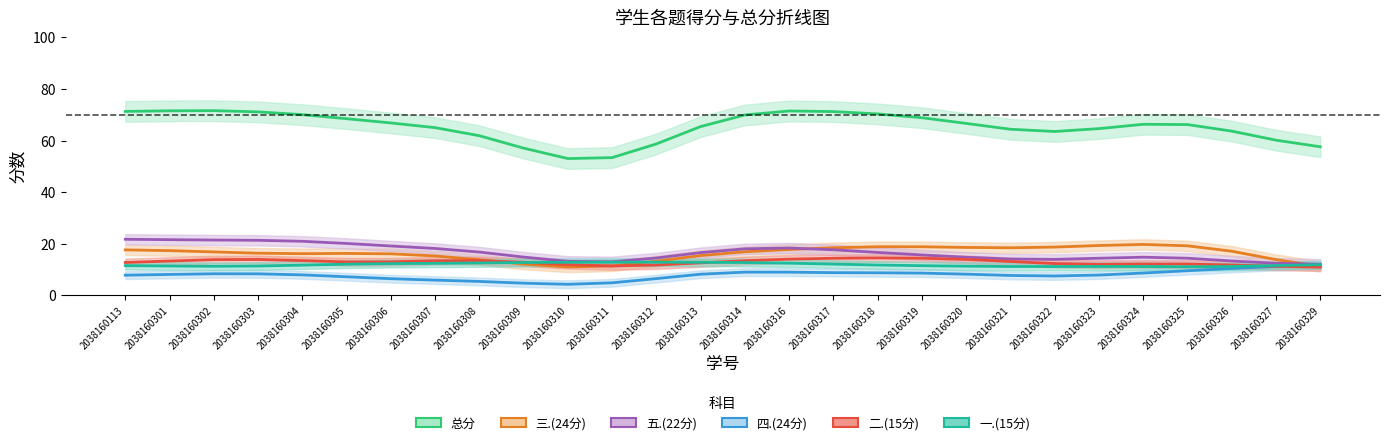

Does the chart have visible grid lines?

No